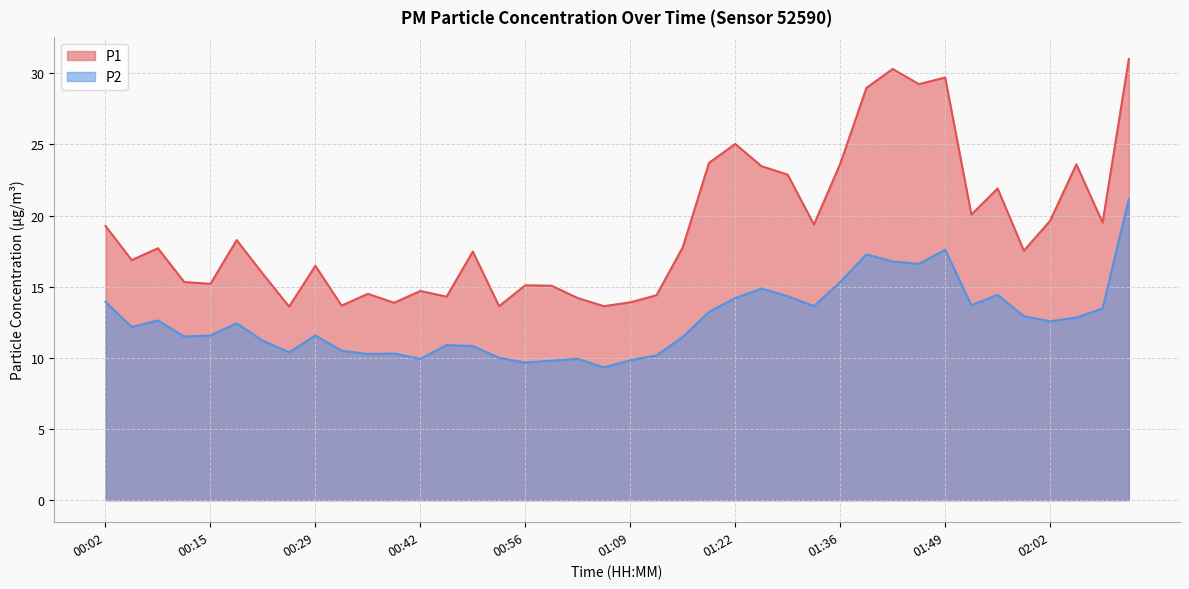

Reading left to right, list all the values displayed in this chart.

P1: 19.3	16.9	17.7	15.3	15.2	18.3	15.9	13.6	16.5	13.7	14.5	13.9	14.7	14.3	17.5	13.6	15.1	15.1	14.2	13.6	13.9	14.4	17.8	23.7	25.0	23.5	22.9	19.4	23.6	29.0	30.3	29.2	29.7	20.1	21.9	17.5	19.6	23.6	19.5	31.0
P2: 13.9	12.2	12.6	11.5	11.6	12.4	11.2	10.4	11.6	10.5	10.3	10.3	9.9	10.9	10.8	10.0	9.7	9.8	9.9	9.3	9.8	10.2	11.5	13.2	14.2	14.9	14.3	13.6	15.3	17.3	16.8	16.6	17.6	13.7	14.4	12.9	12.6	12.8	13.5	21.2